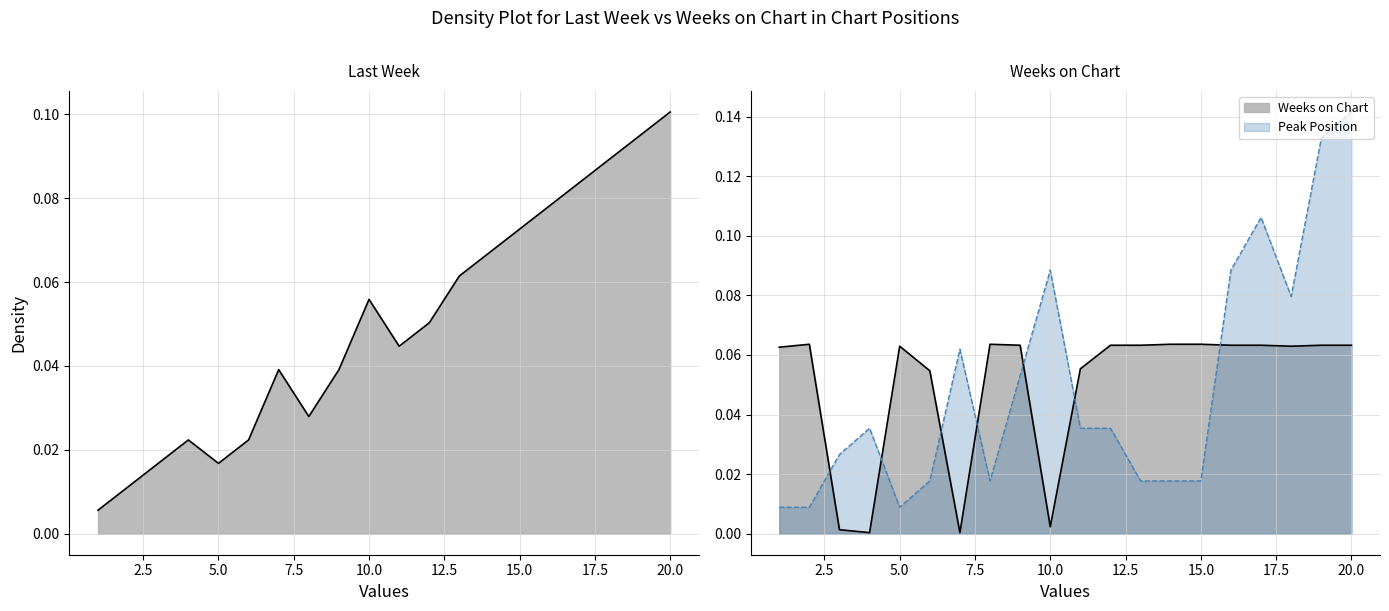

True or false: Last Week has a value of 0.0 at 10.

False